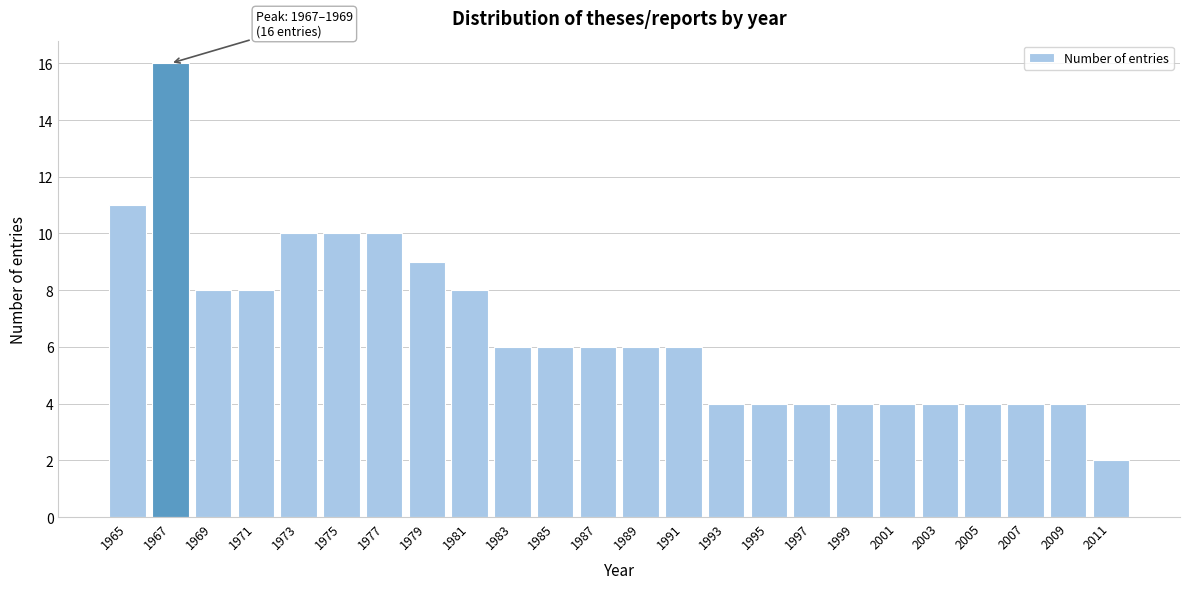

Reading right to left, what are all the values shown in this chart?

2011=2	2009=4	2007=4	2005=4	2003=4	2001=4	1999=4	1997=4	1995=4	1993=4	1991=6	1989=6	1987=6	1985=6	1983=6	1981=8	1979=9	1977=10	1975=10	1973=10	1971=8	1969=8	1967=16	1965=11